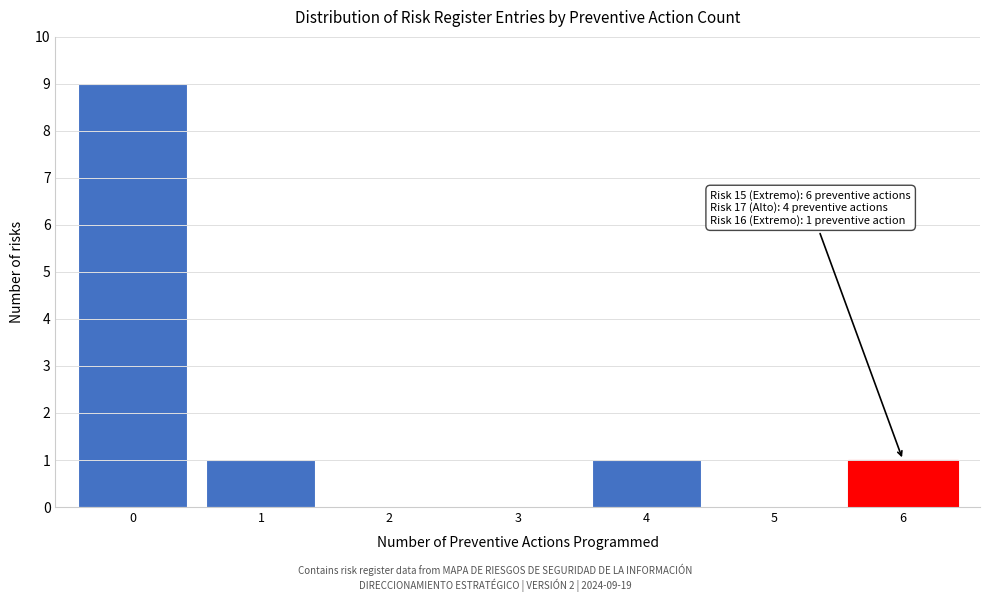

Over which range of the x-axis is the bar tallest?

-0.5 to 0.5